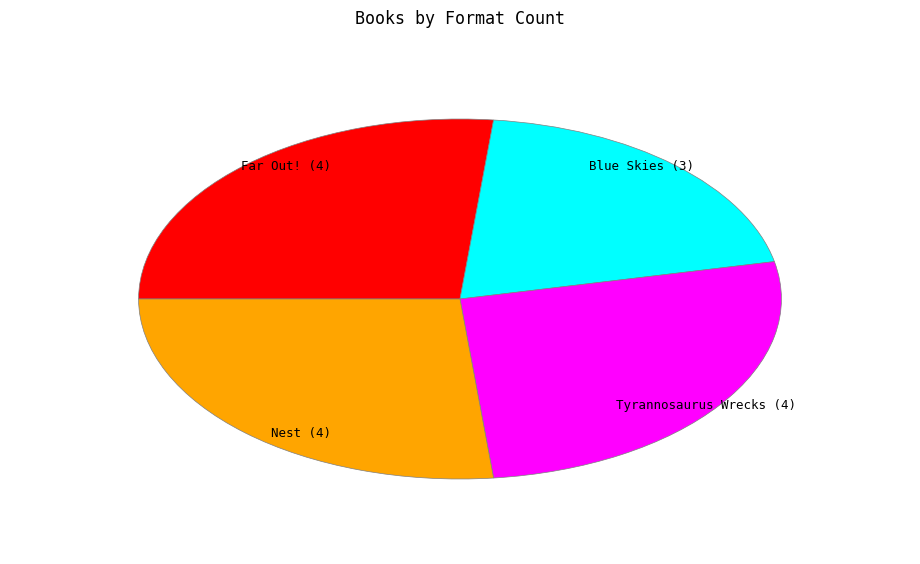

Is there a majority slice in this chart?

No